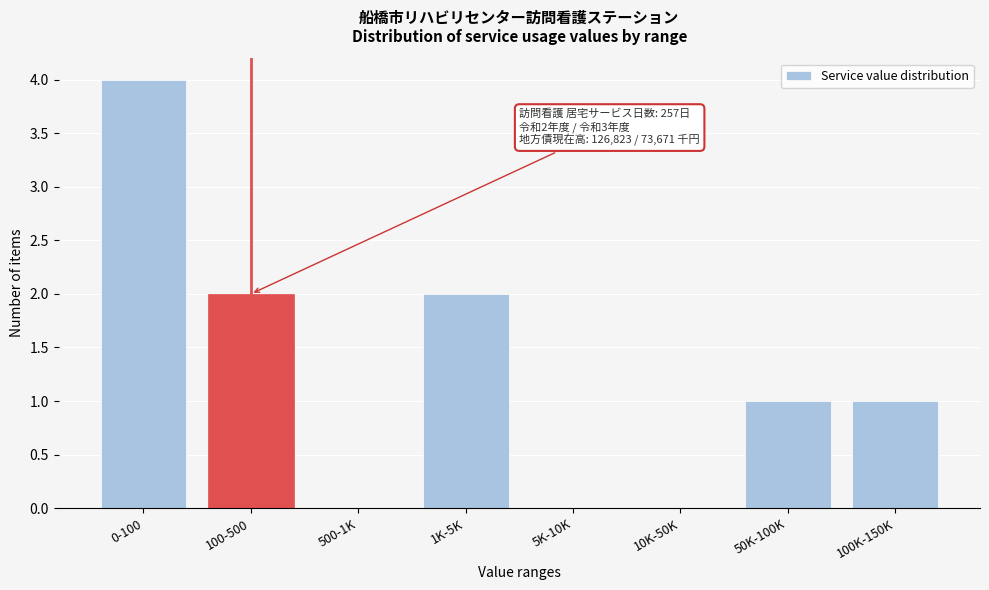

Reading left to right, extract all data points from this chart.

0-100=4	100-500=2	500-1K=0	1K-5K=2	5K-10K=0	10K-50K=0	50K-100K=1	100K-150K=1